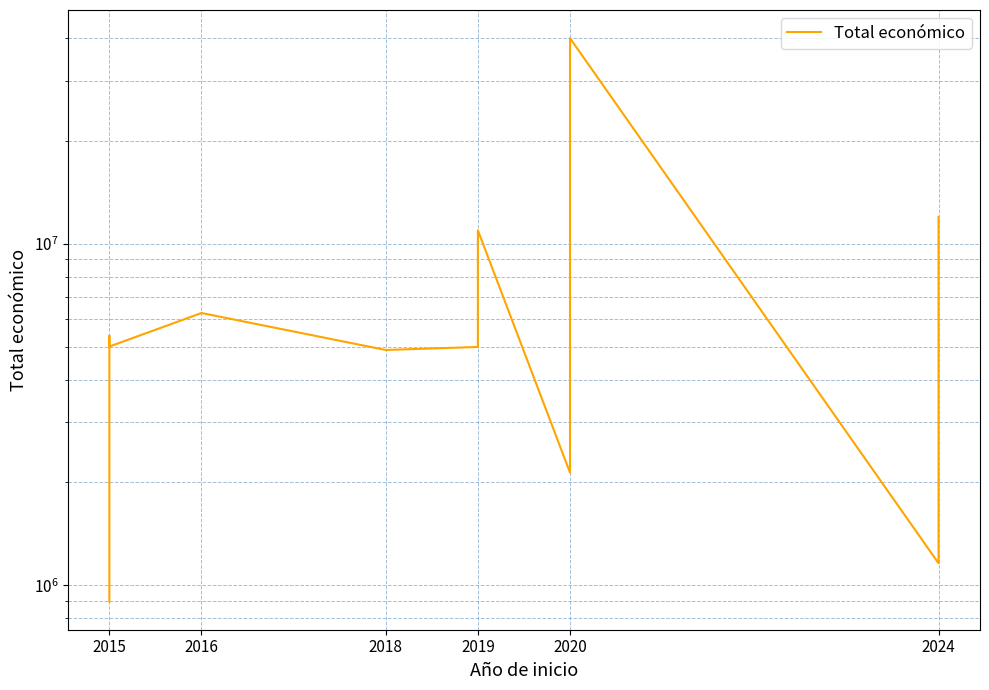

What is the change in value from 2015 to 2016?

+5372494